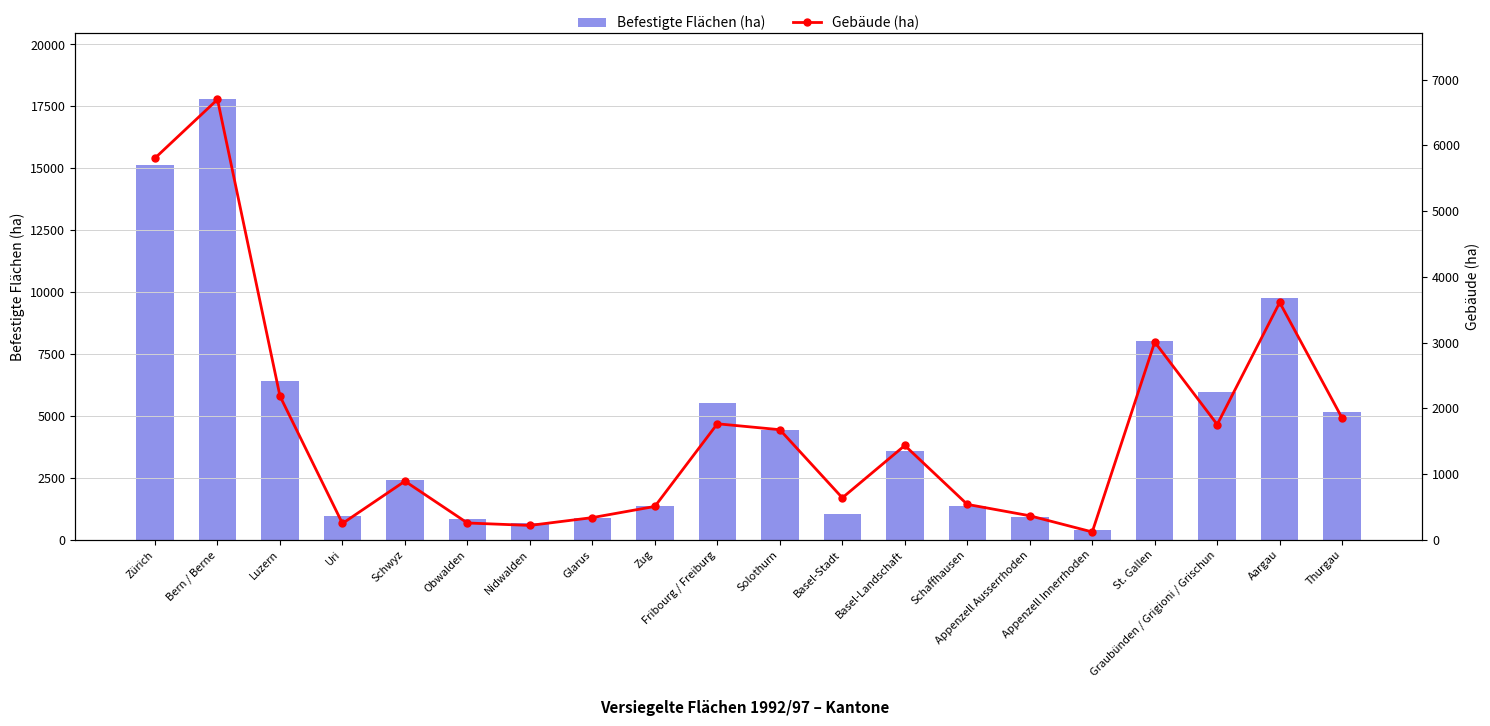

Does the chart contain stacked bars?

No